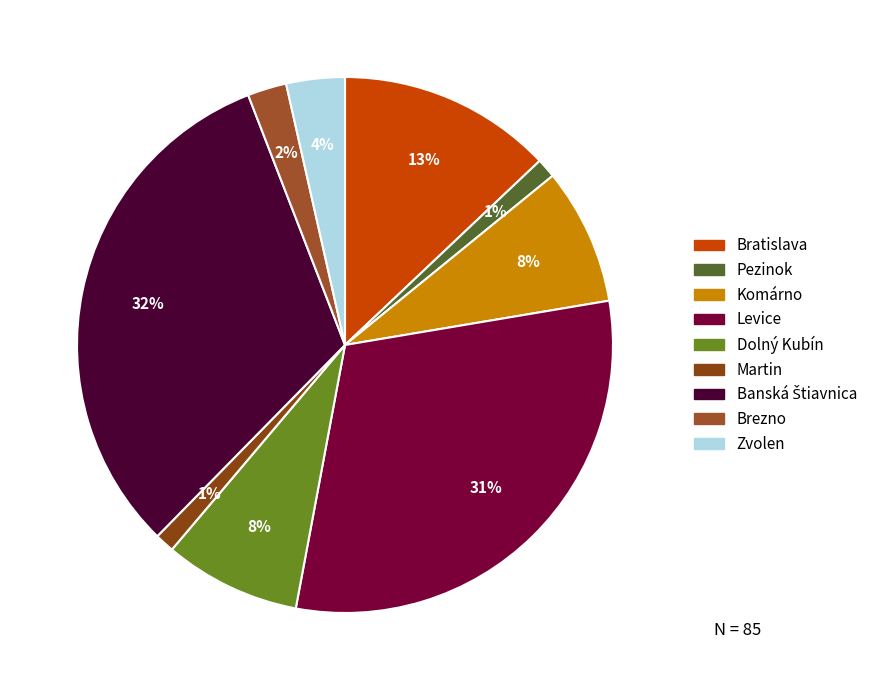

To the nearest percent, what portion does Zvolen represent?

4%